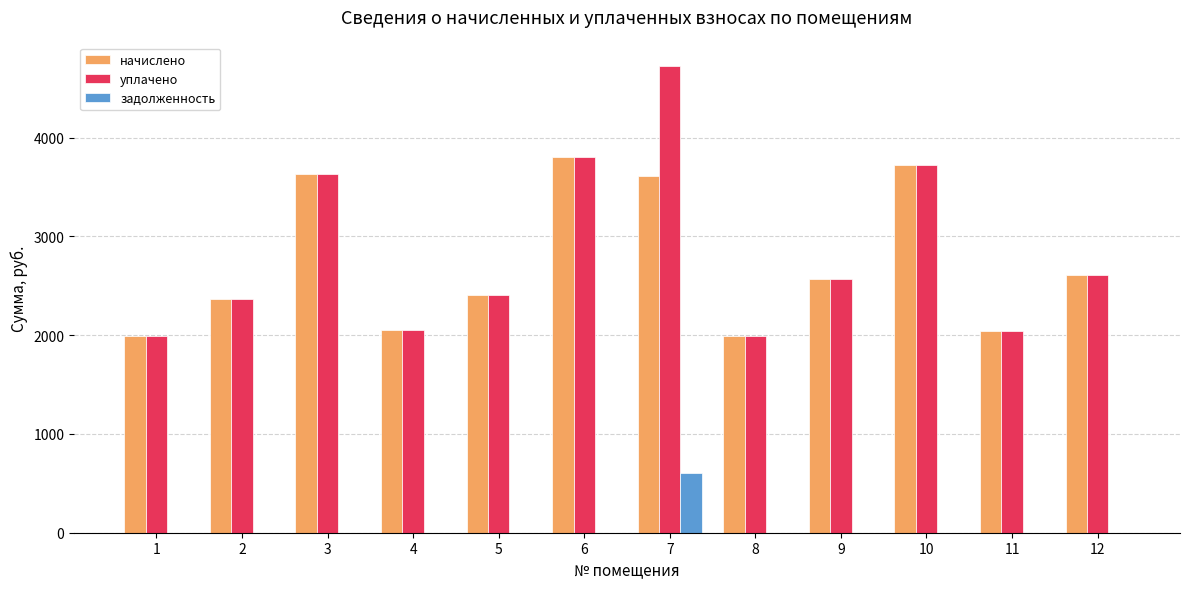

How many data points in задолженность are above 0?

1